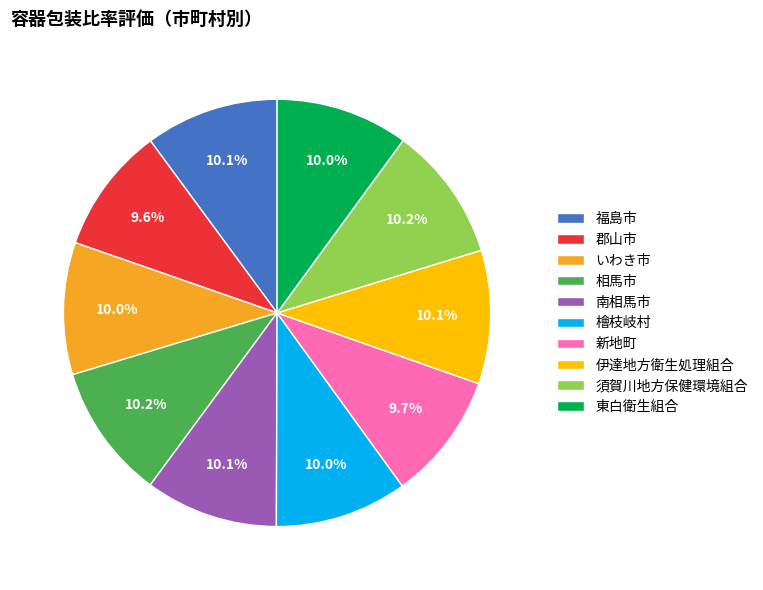

Is it true that 須賀川地方保健環境組合 is 23% of the pie?

False